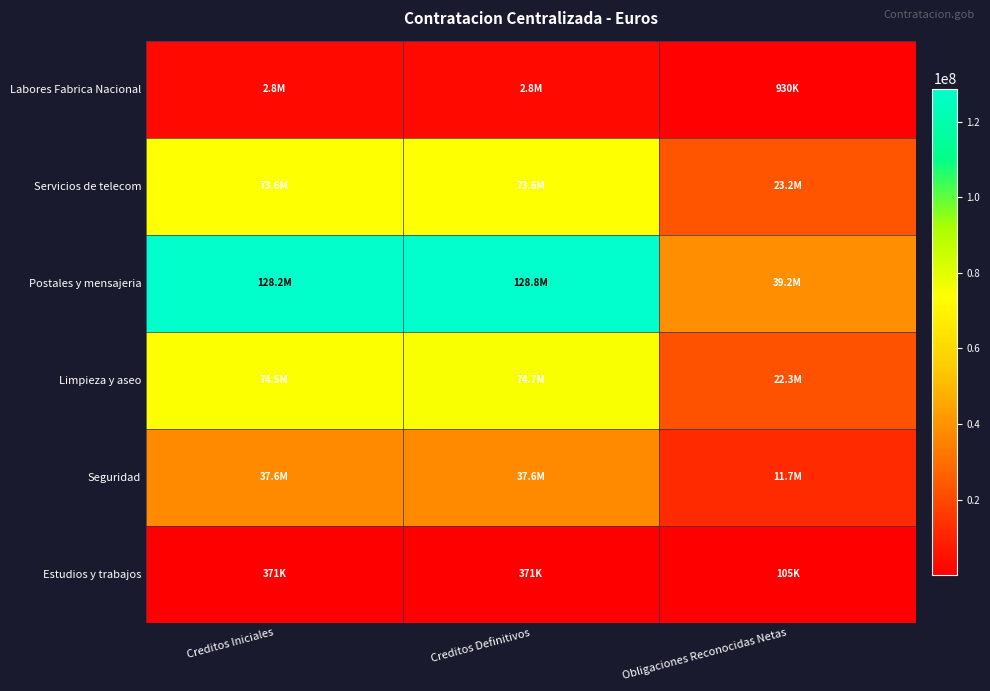

Reading left to right, list all the values displayed in this chart.

Labores Fabrica Nacional: Creditos Iniciales=2792210.0	Creditos Definitivos=2792210.0	Obligaciones Reconocidas Netas=930000.0
Servicios de telecom: Creditos Iniciales=73587920.0	Creditos Definitivos=73587920.0	Obligaciones Reconocidas Netas=23175856.9
Postales y mensajeria: Creditos Iniciales=128242020.0	Creditos Definitivos=128808622.1	Obligaciones Reconocidas Netas=39160409.8
Limpieza y aseo: Creditos Iniciales=74498210.0	Creditos Definitivos=74714647.3	Obligaciones Reconocidas Netas=22286130.2
Seguridad: Creditos Iniciales=37560420.0	Creditos Definitivos=37560420.0	Obligaciones Reconocidas Netas=11717331.1
Estudios y trabajos: Creditos Iniciales=370920.0	Creditos Definitivos=370920.0	Obligaciones Reconocidas Netas=105251.9